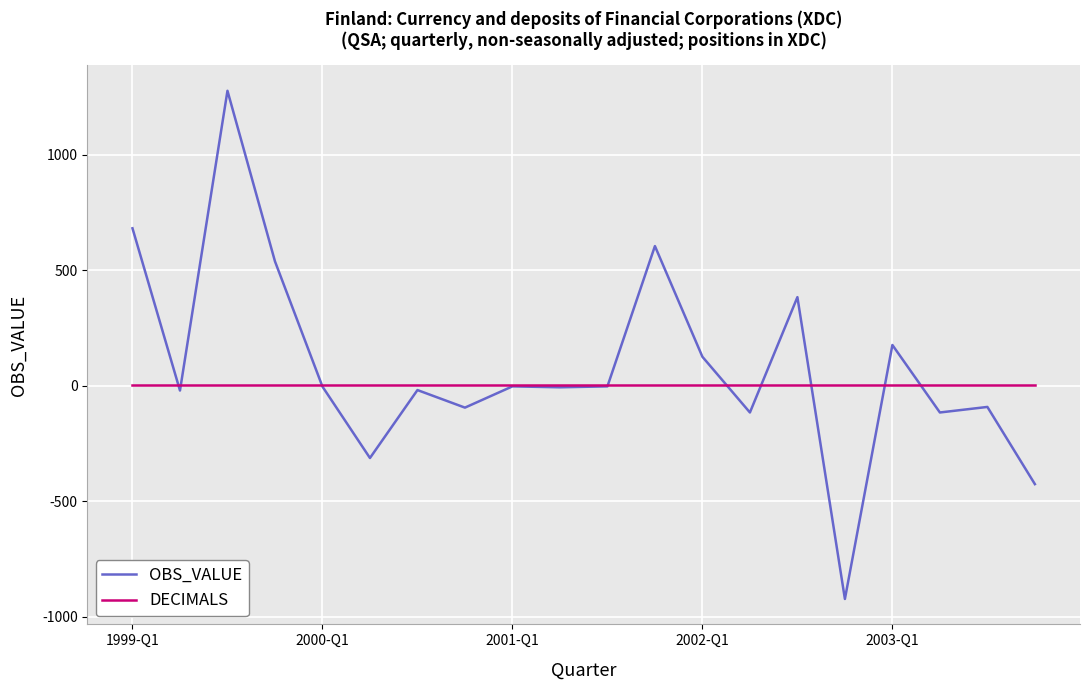

List the series in order of their overall mean, highest first.

OBS_VALUE, DECIMALS